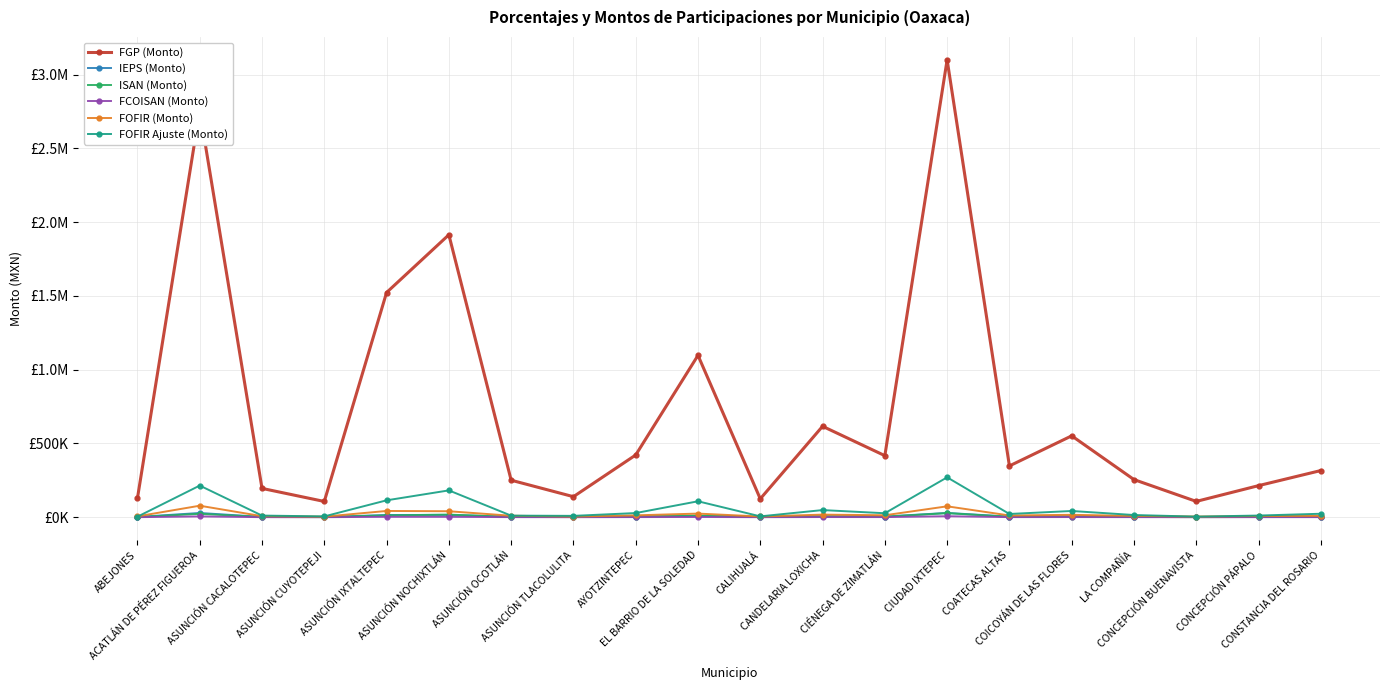

What value does the FCOISAN (Monto) series have at ACATLÁN DE PÉREZ FIGUEROA?

5493.8